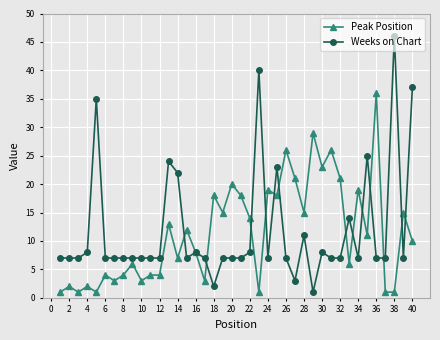

What is the maximum value shown in the chart?

46